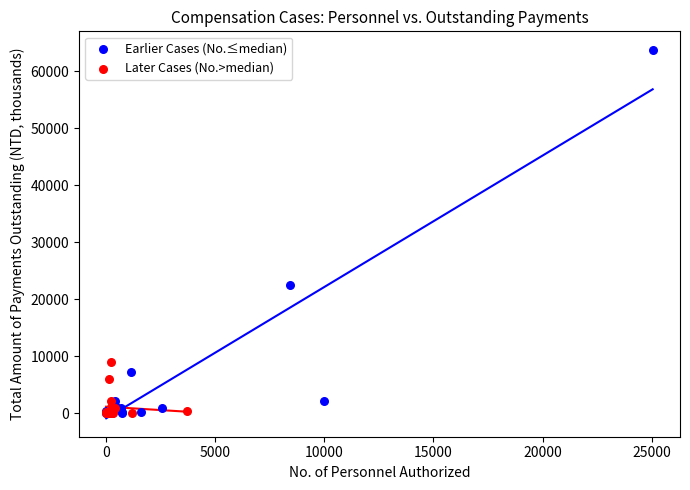

Which series has the largest Y range (max minus min)?

Earlier Cases (No.≤median)